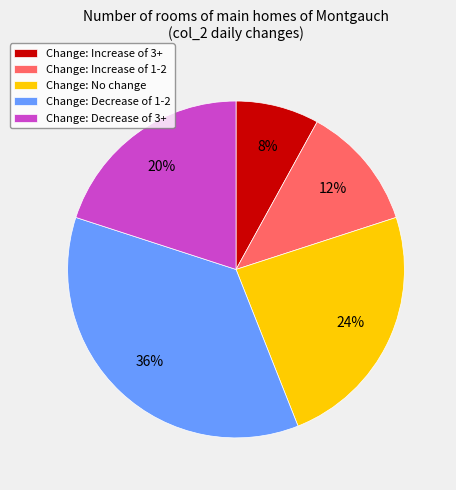

To the nearest percent, what is the combined percentage of Change: Increase of 3+ and Change: No change?

32%